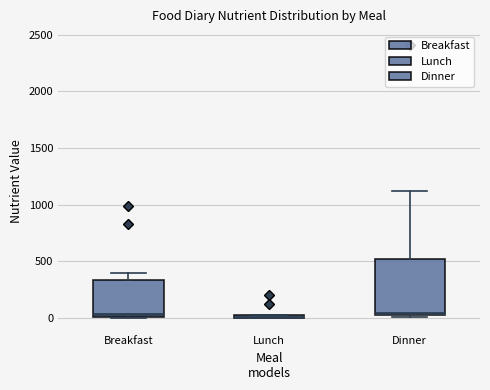

Where is the upper edge of the box for Dinner on the y-axis? The values are not printed on the chart, so give them approximately, as read against the axis.

500